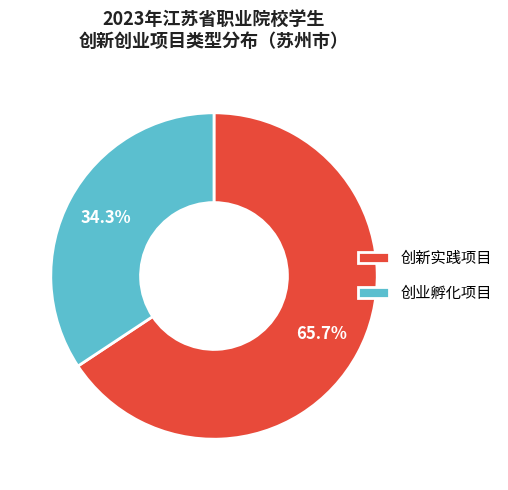

Rank the categories by value from lowest to highest.

创业孵化项目, 创新实践项目